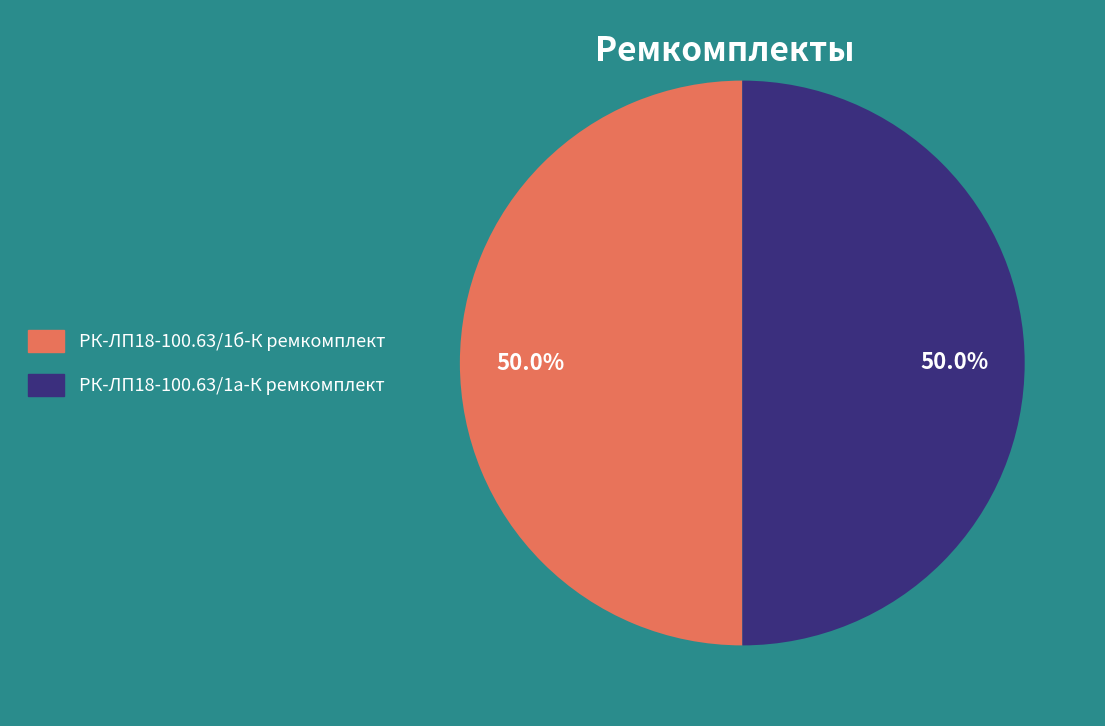

True or false: РК-ЛП18-100.63/1б-К ремкомплект accounts for 50% of the total.

True